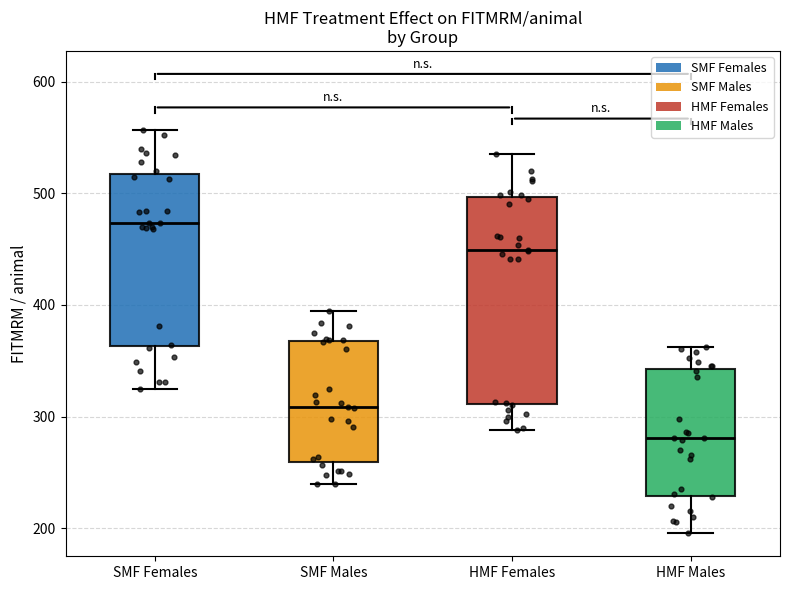

Comparing the boxes themselves (not the whiskers), which one is the tallest?

HMF Females